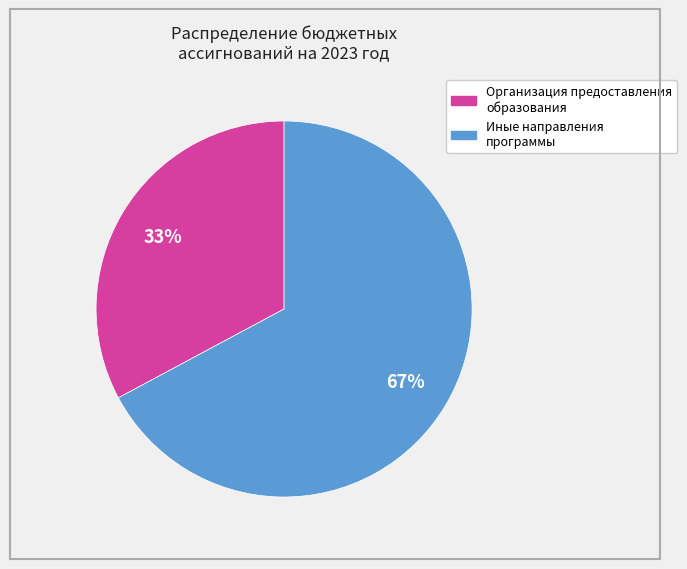

To the nearest percent, what is the difference between the largest and smallest slice percentages?

34%